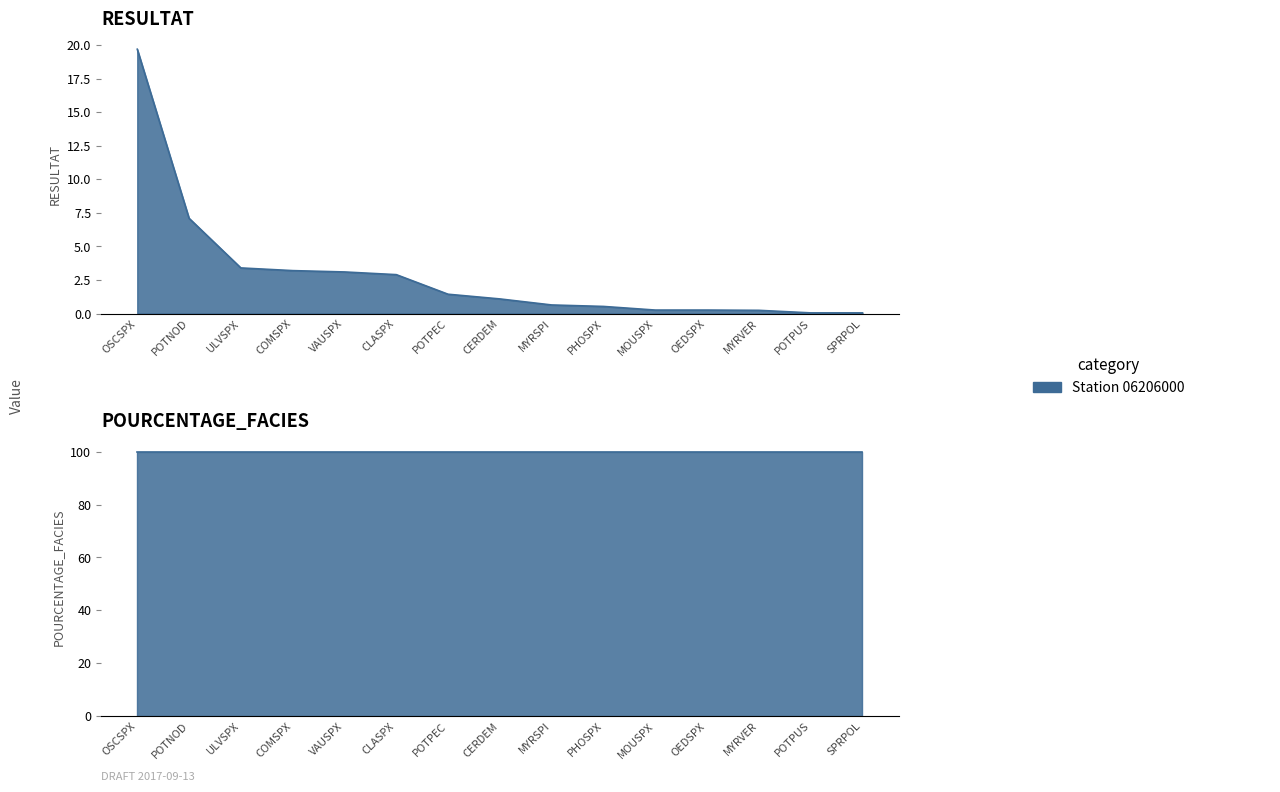

What is the change in value from CLASPX to OEDSPX?

-2.6